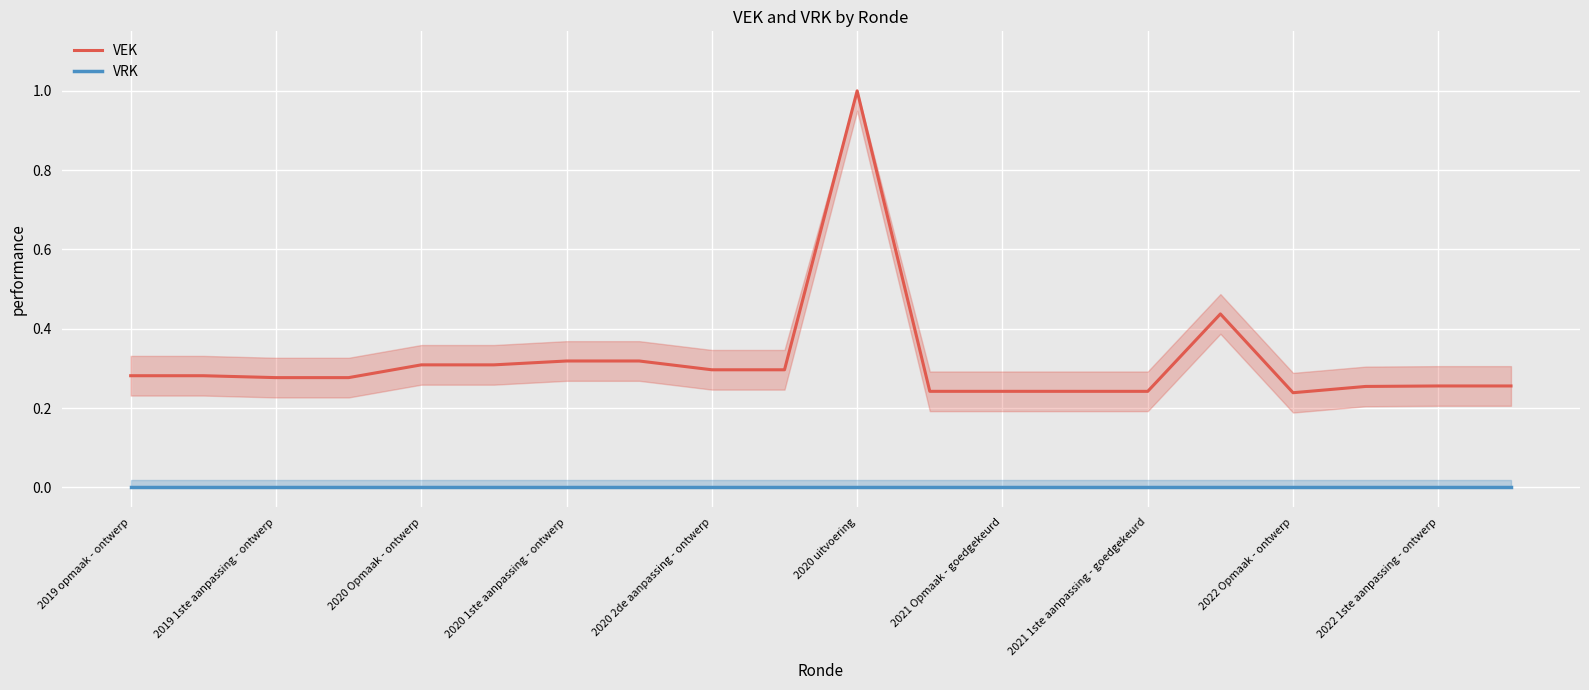

What is the total value across all series at 19?

0.3